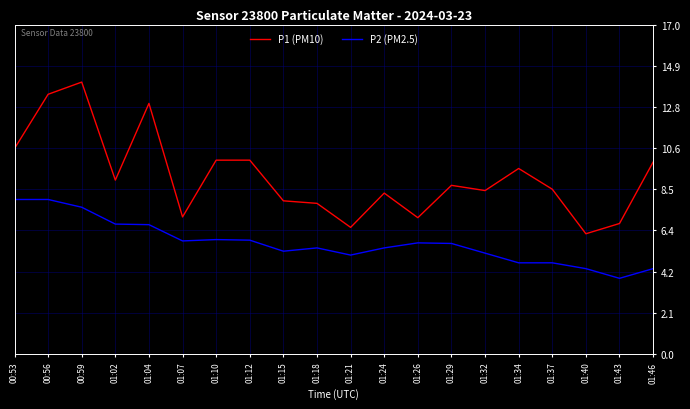

What is the difference between the maximum and minimum values in the P2 (PM2.5) series?

4.1